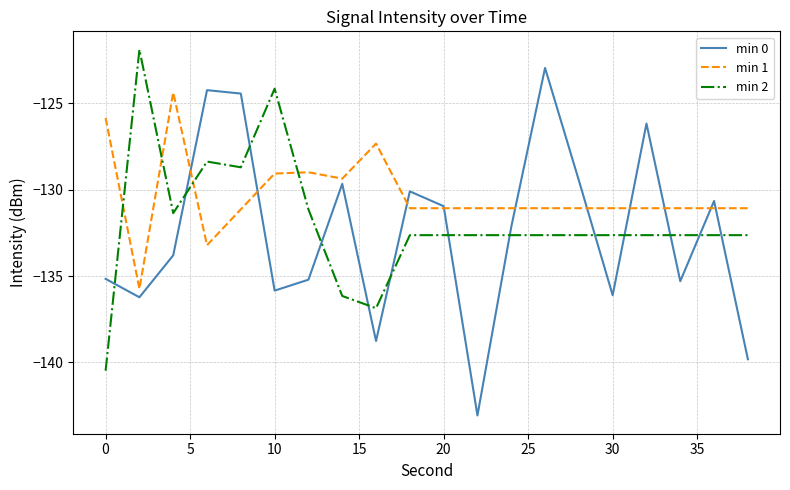

Which series has the widest spread of values?

min 0